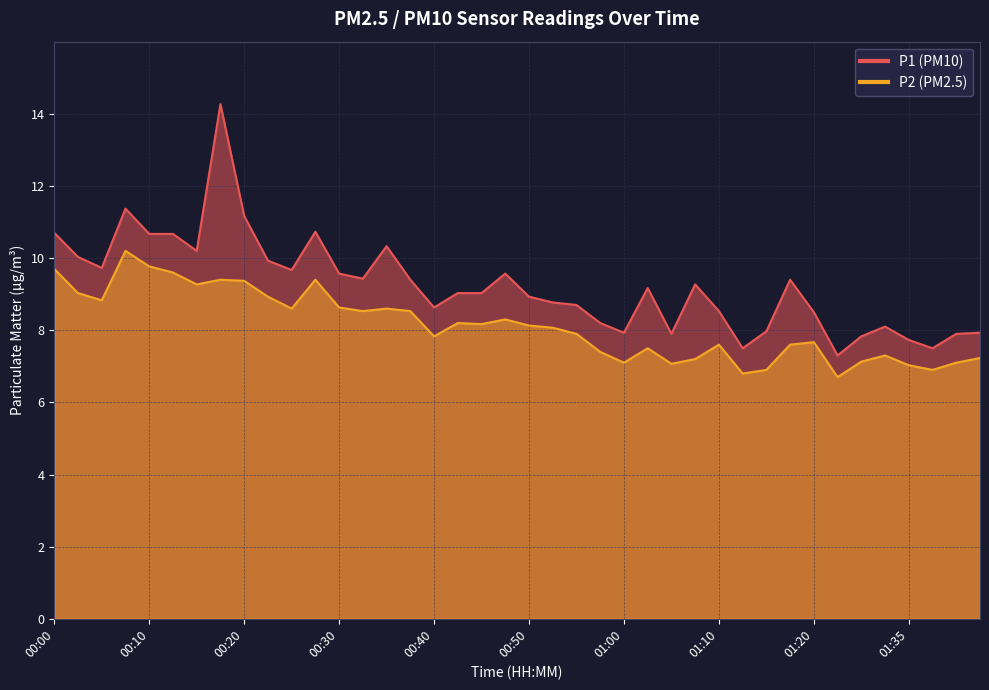

At which category does P1 reach its first local valley?

00:05